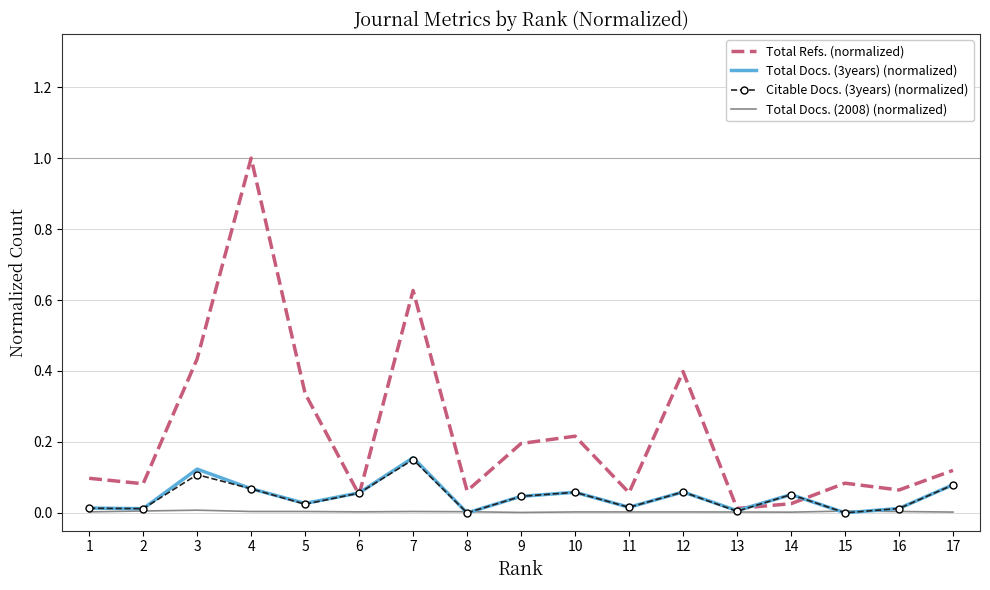

What is the greatest value displayed?

1.0